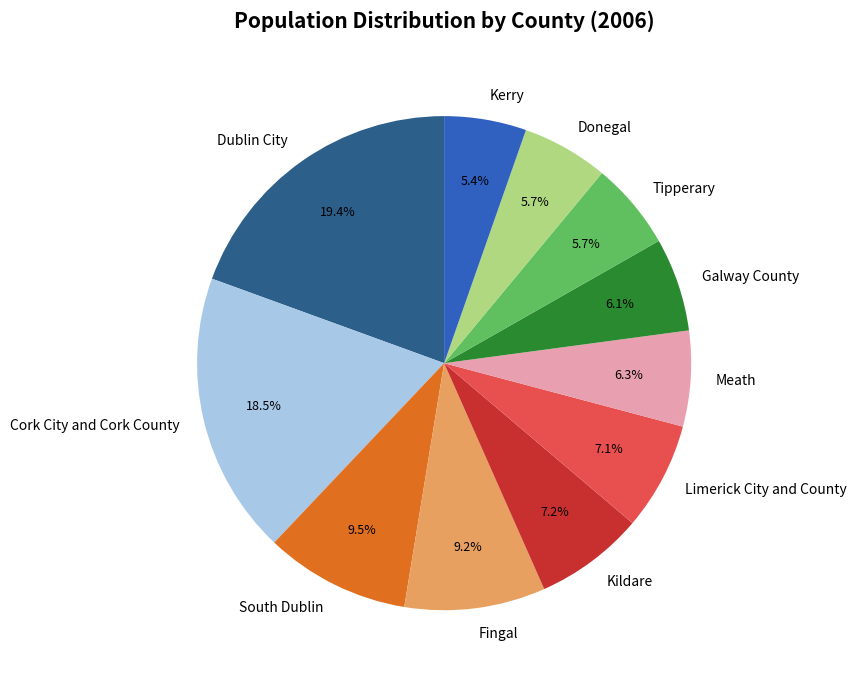

To the nearest percent, what is the average slice percentage?

9%